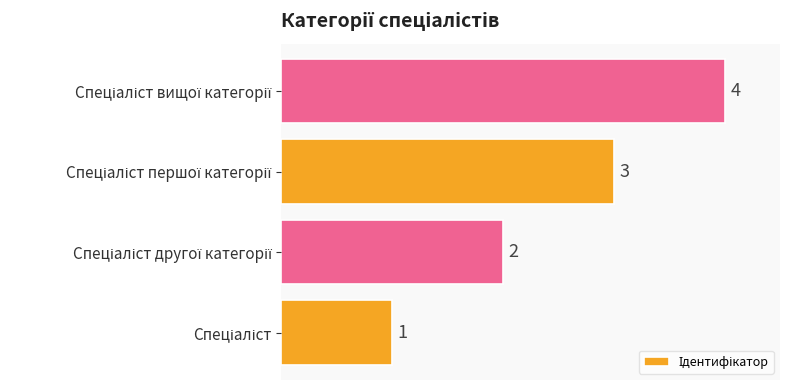

What is the difference between the maximum and minimum values?

3